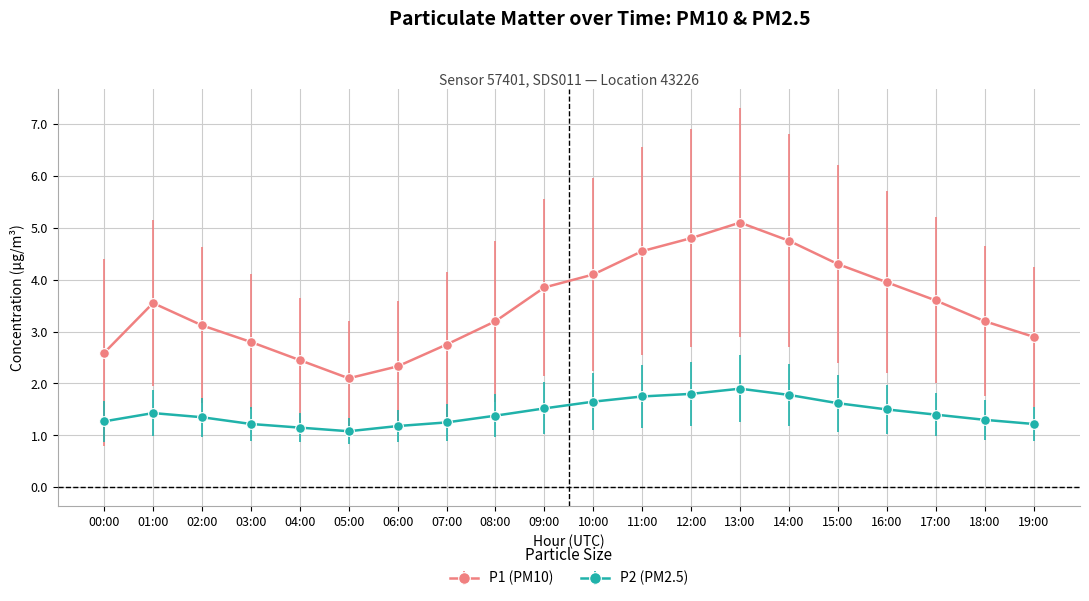

Is it true that P2 (PM2.5) equals 1.8 at 12:00?

True